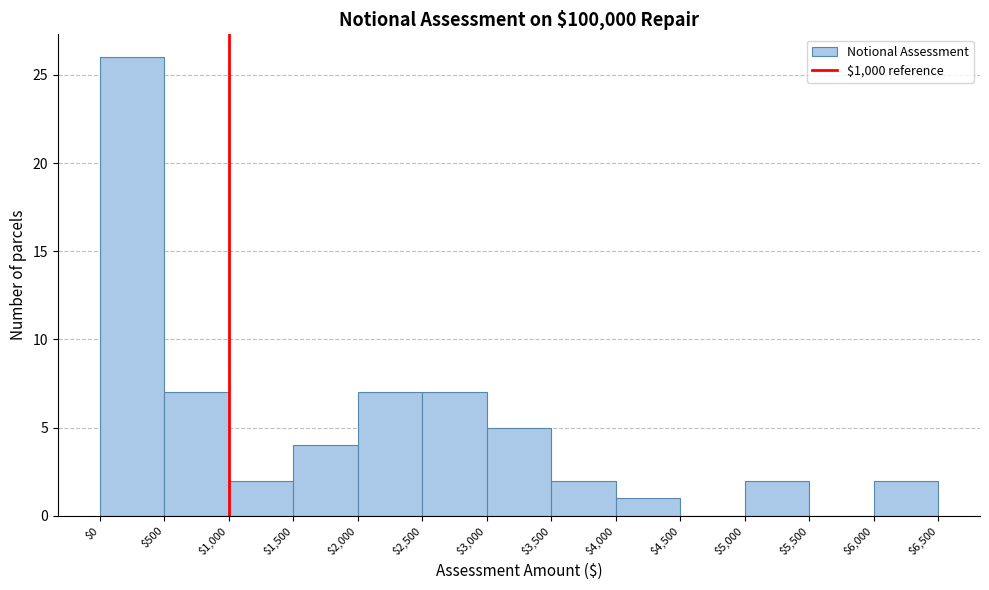

How tall is the bar that spans $1,500 to $2,000 on the x-axis? The values are not printed on the chart, so give them approximately, as read against the axis.

4